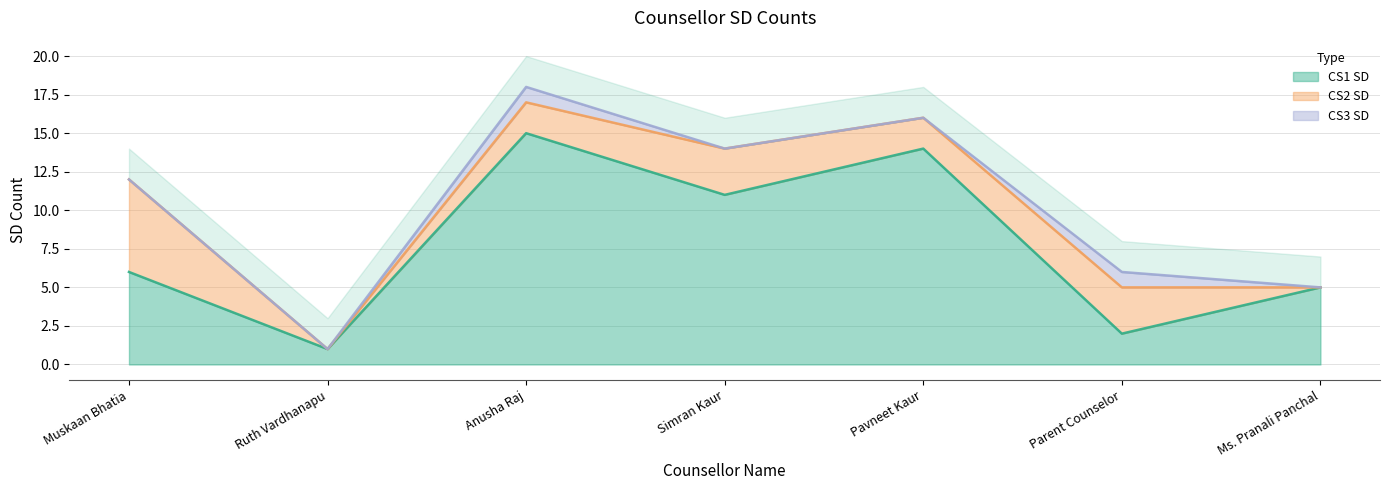

How many positive values does the CS2 SD series have?

5